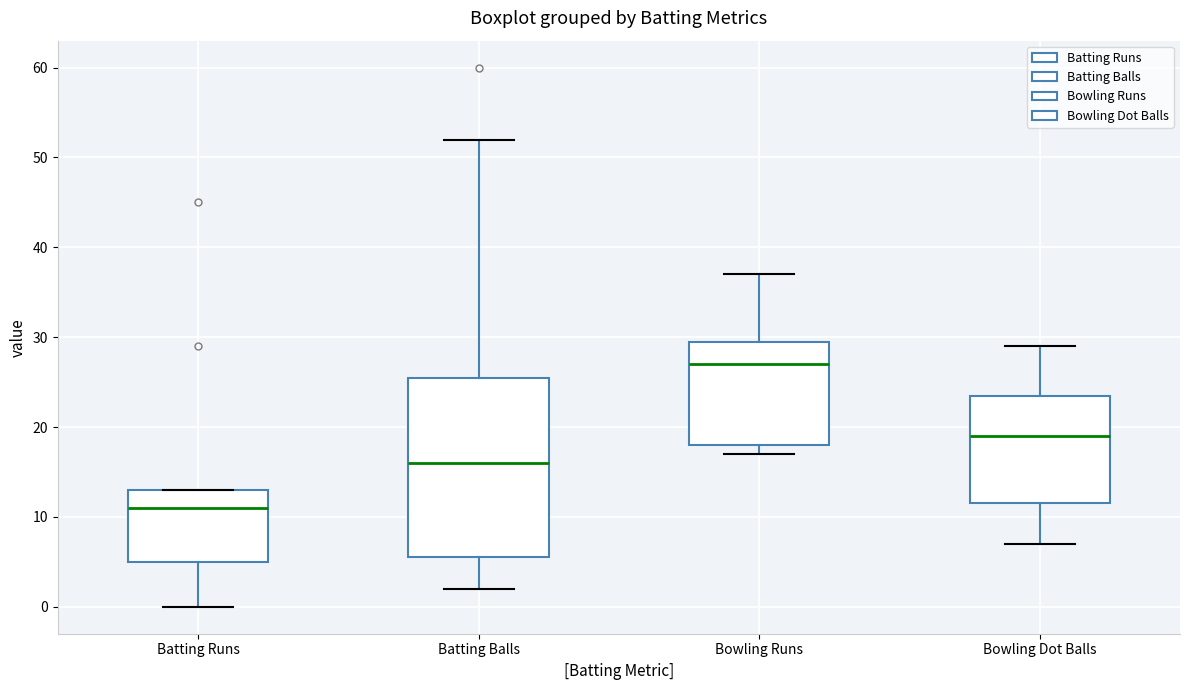

Which box's median line is the highest?

Bowling Runs